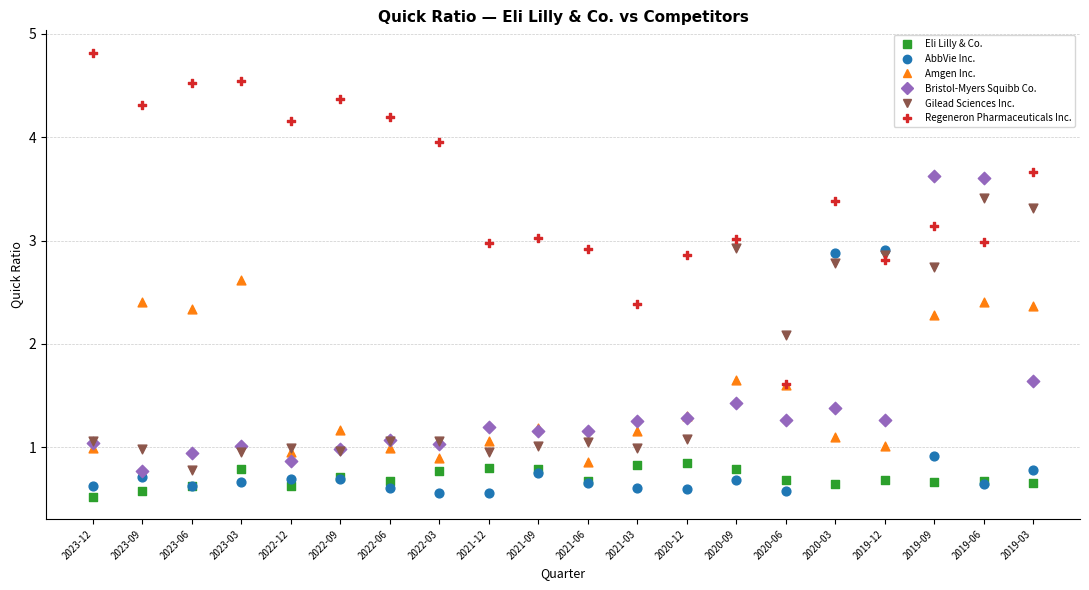

Across all series, what Y value is closest to 2?

2.1